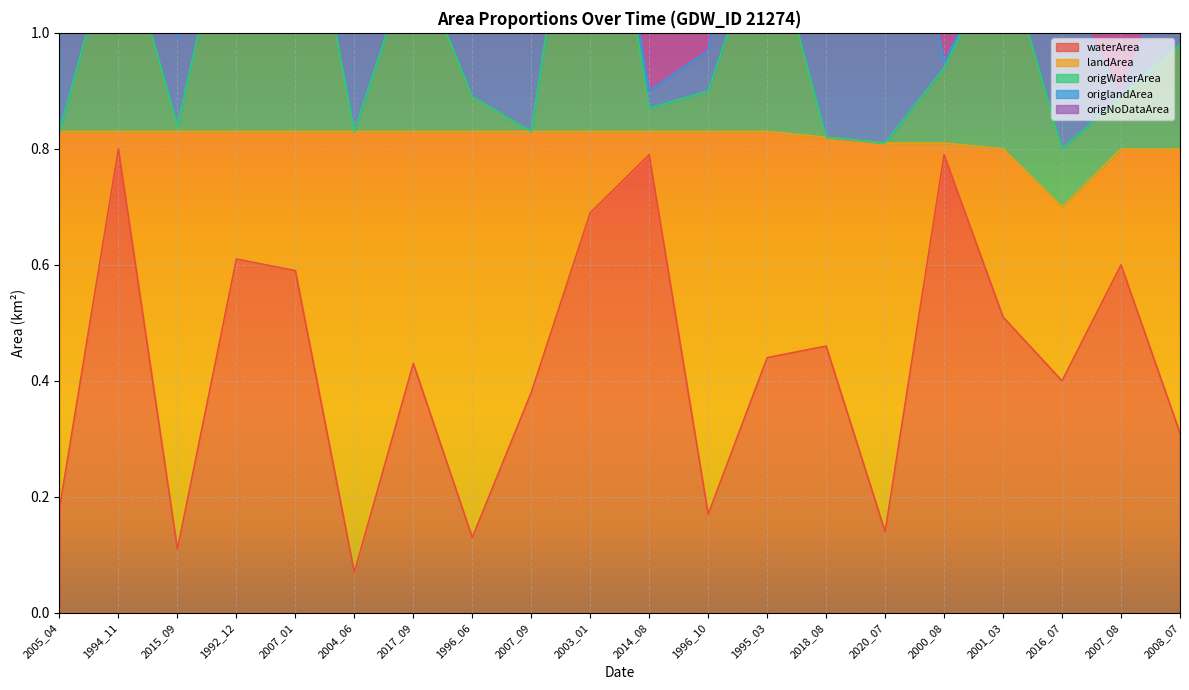

At how many categories does at least one series exceed 0?

20